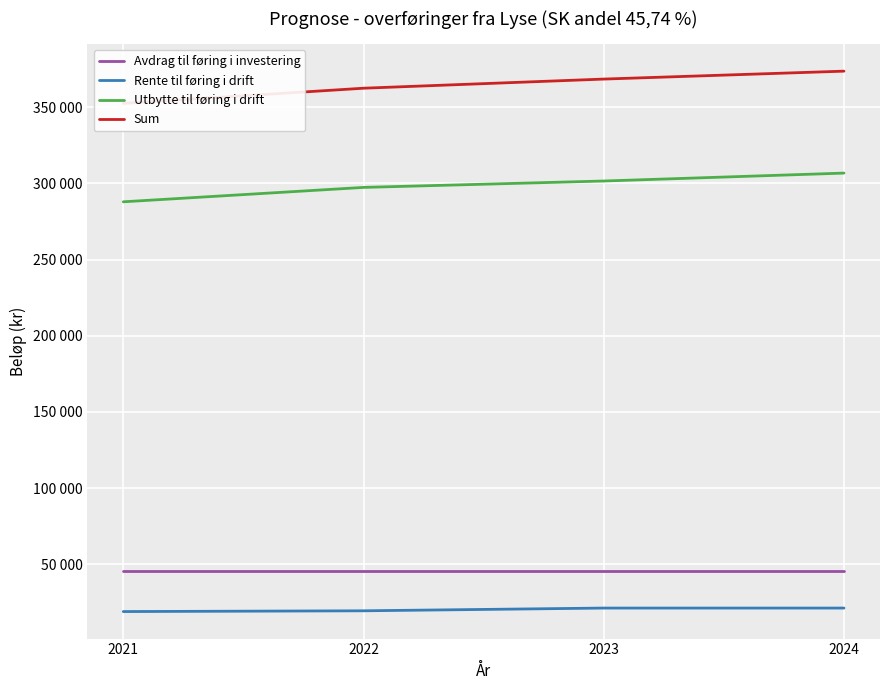

Is this an area chart (filled region under the line)?

No